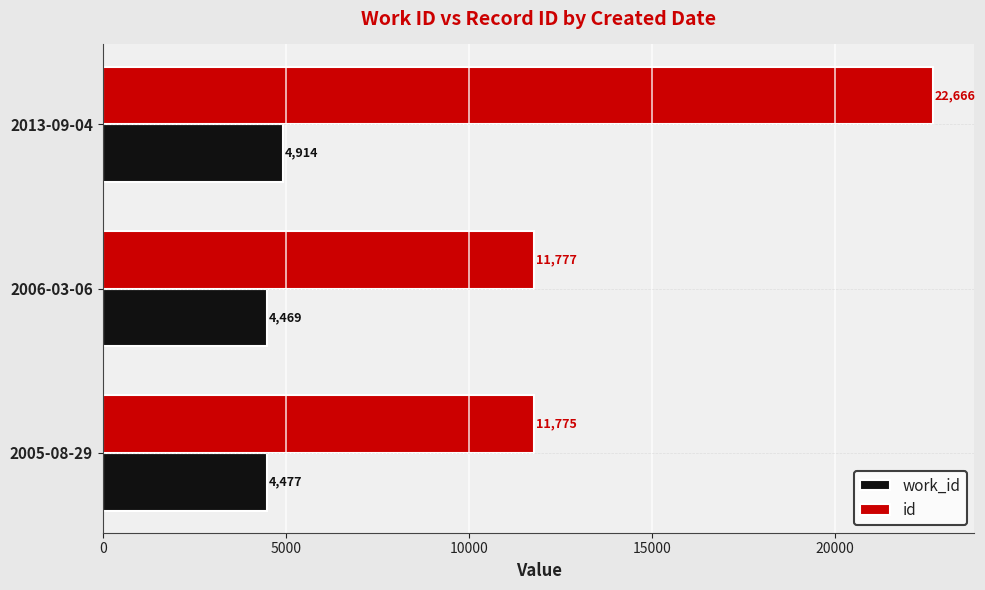

What are all the series names shown in the legend?

work_id, id